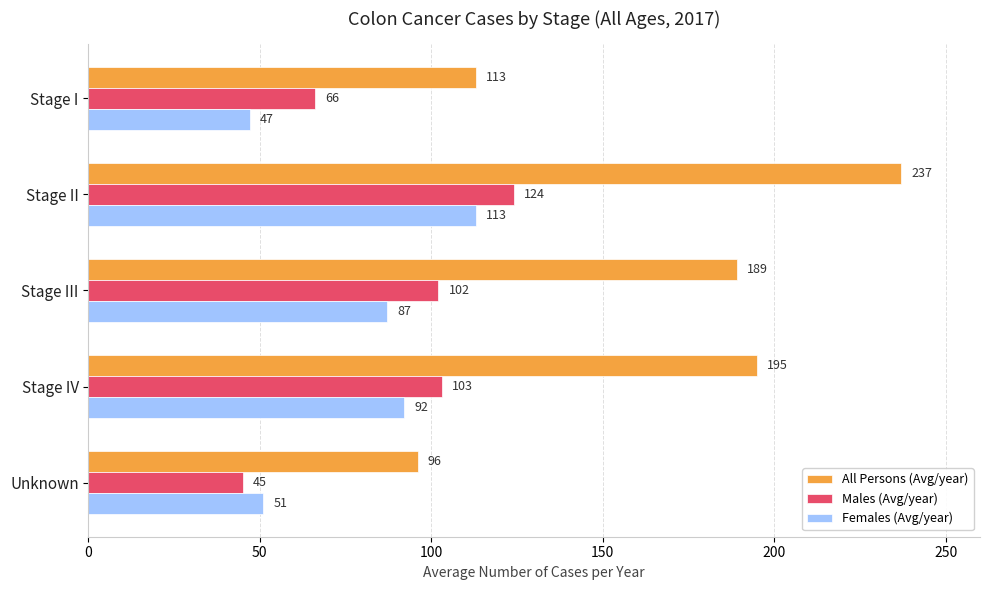

Is it true that Males (Avg/year) equals 144 at Stage IV?

False